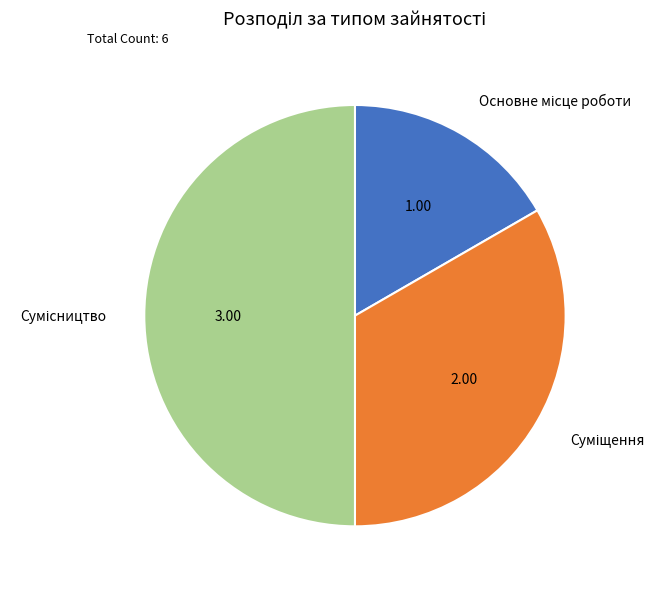

The Суміщення slice represents 23% of the pie. True or false?

False